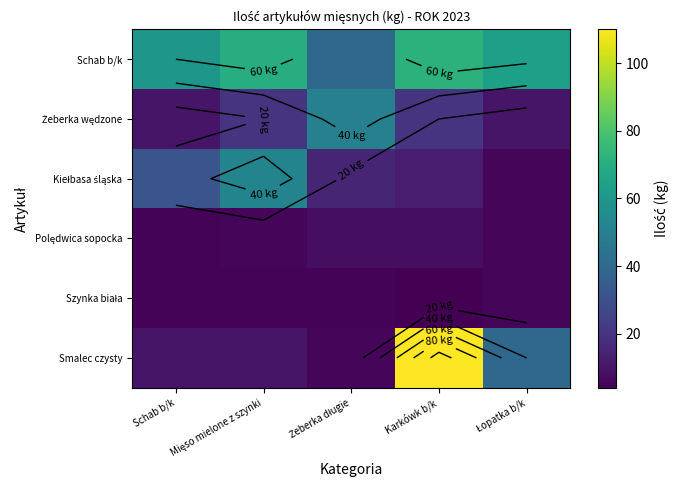

How many series are shown in this chart?

6